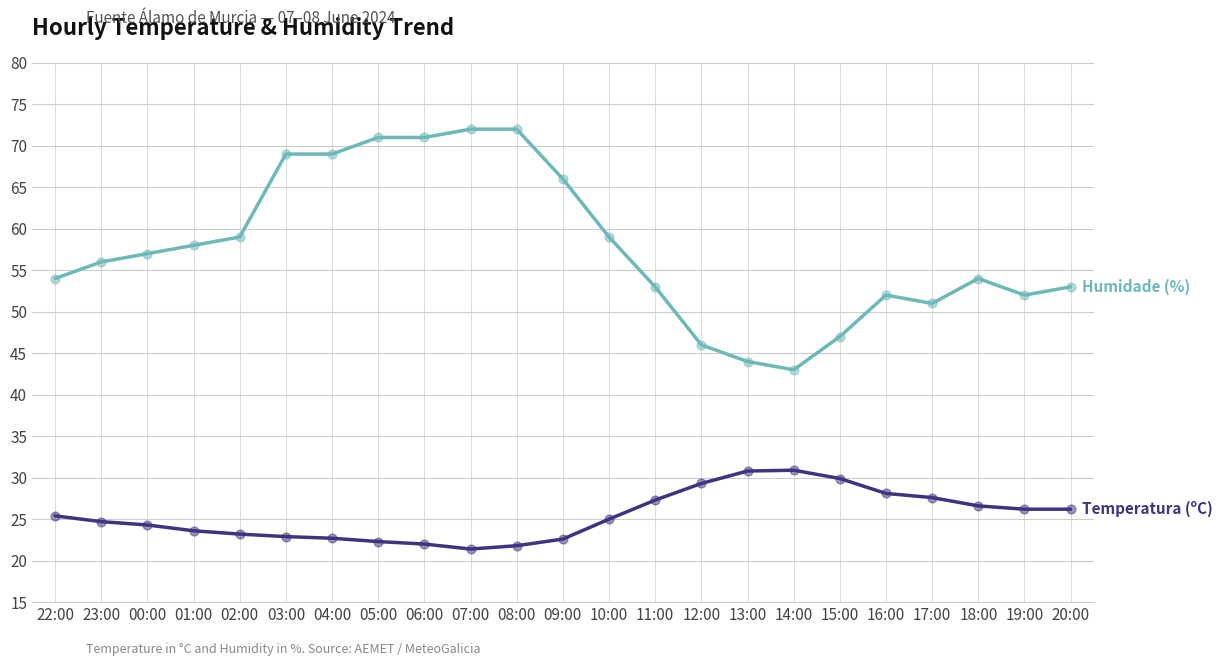

What is the total value across all series at 13:00?

74.8